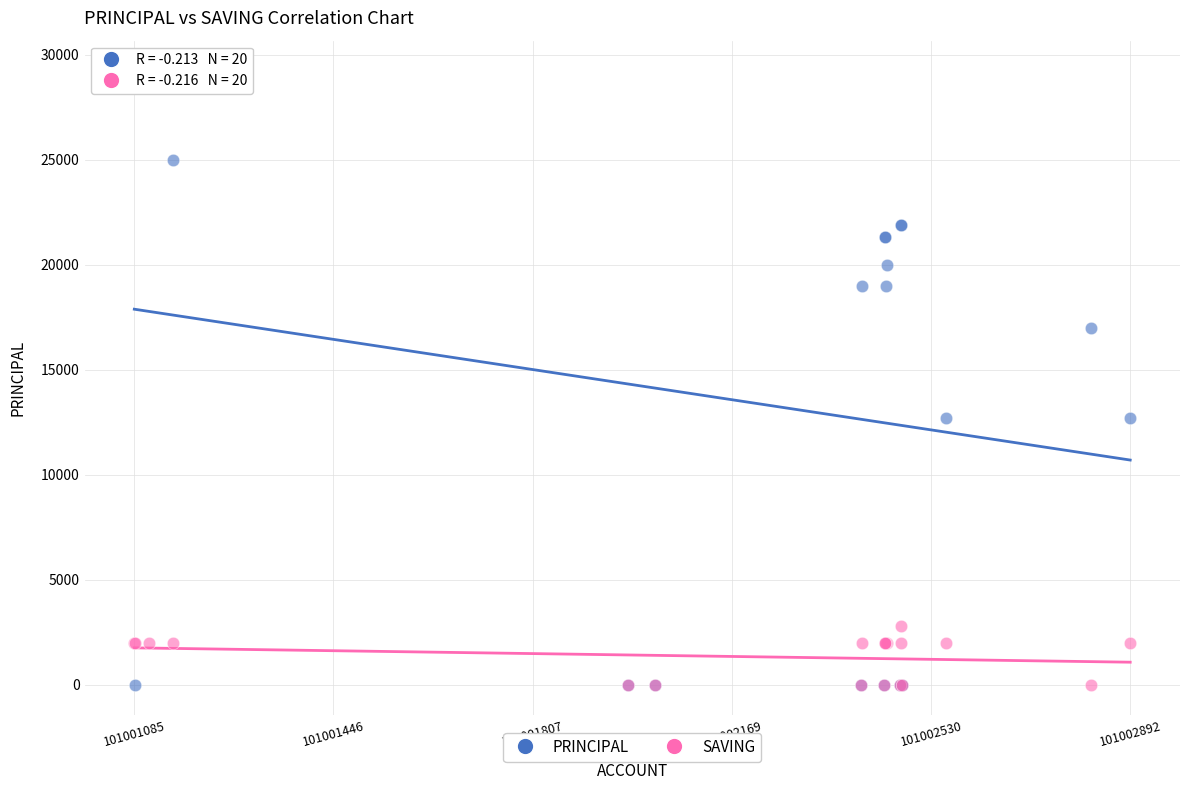

What are all the series names shown in the legend?

PRINCIPAL, SAVING